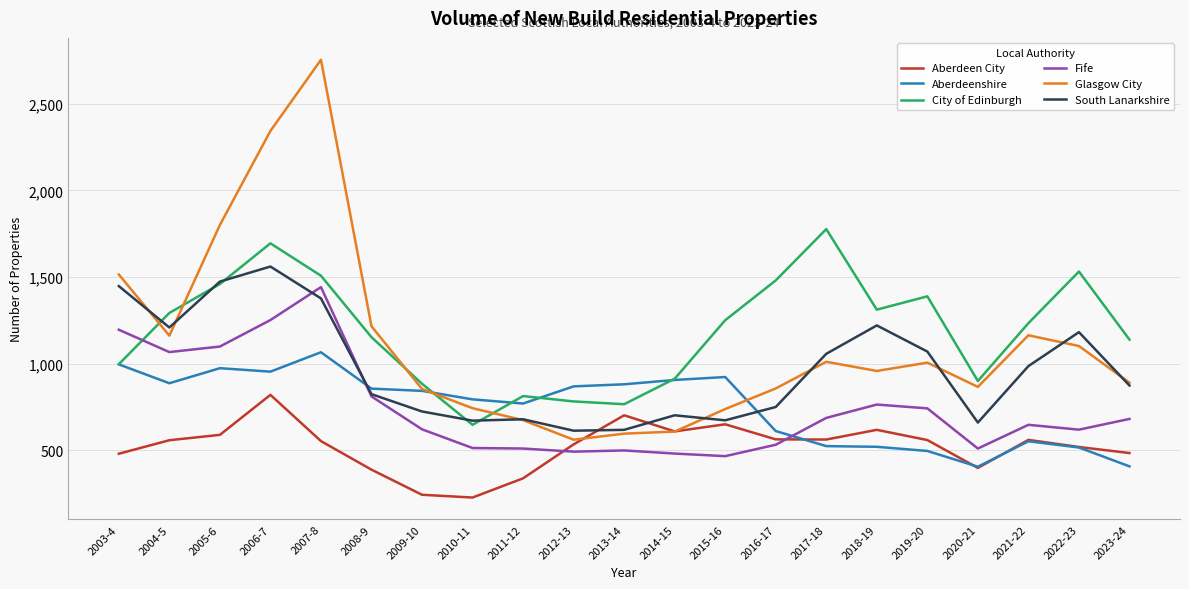

True or false: Fife and Glasgow City cross at least once.

False